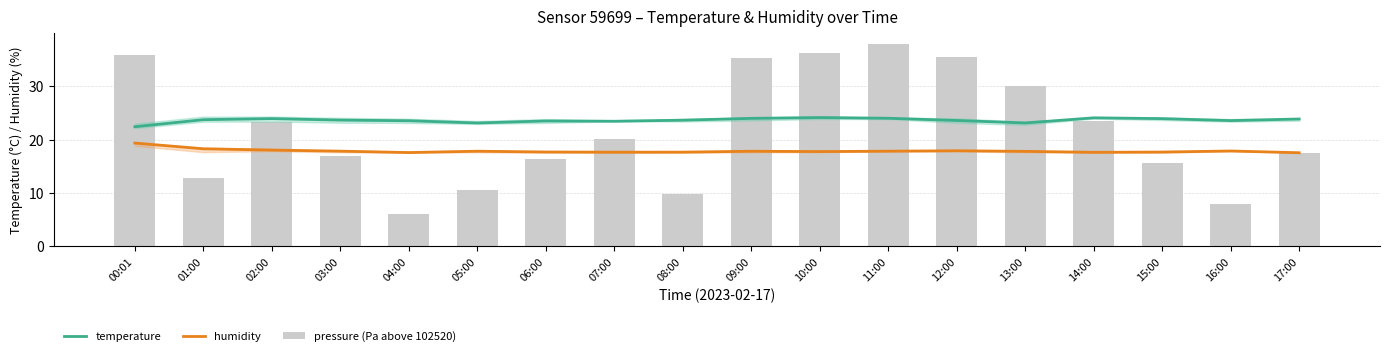

Which series has the largest total across all categories?

temperature